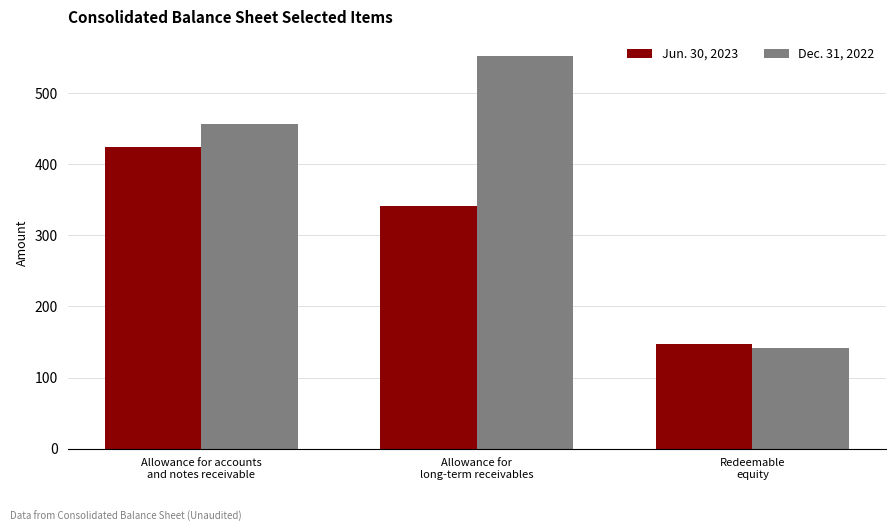

What is the difference between the maximum and minimum values in the Dec. 31, 2022 series?

410